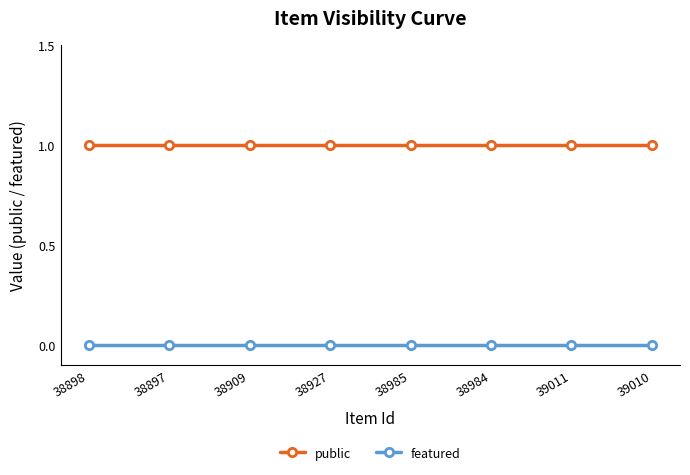

The value of public at 38927 is 1. True or false?

True